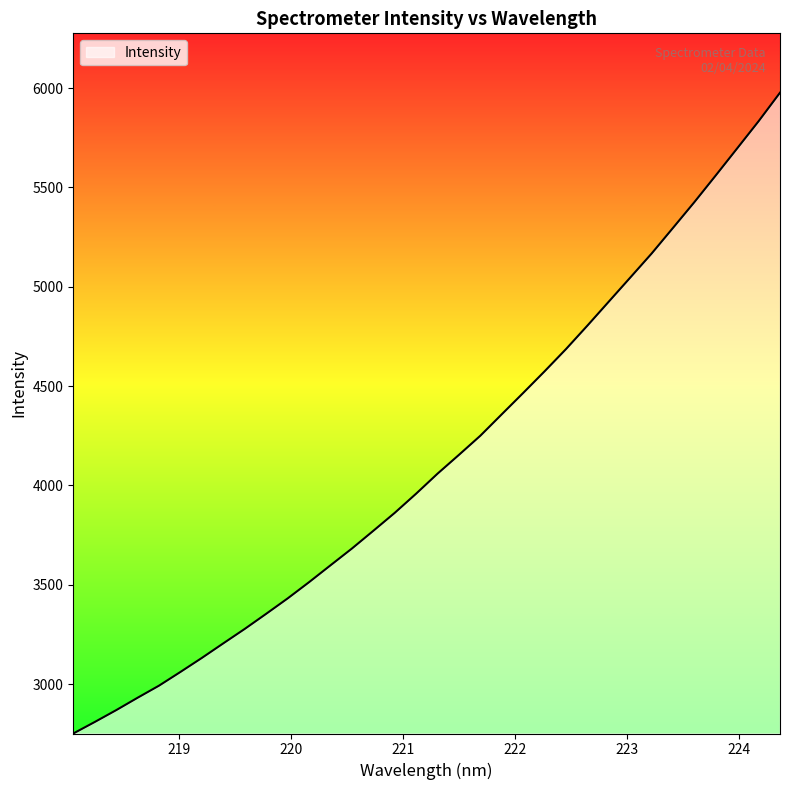

What is the difference between the maximum and minimum values?

3226.0